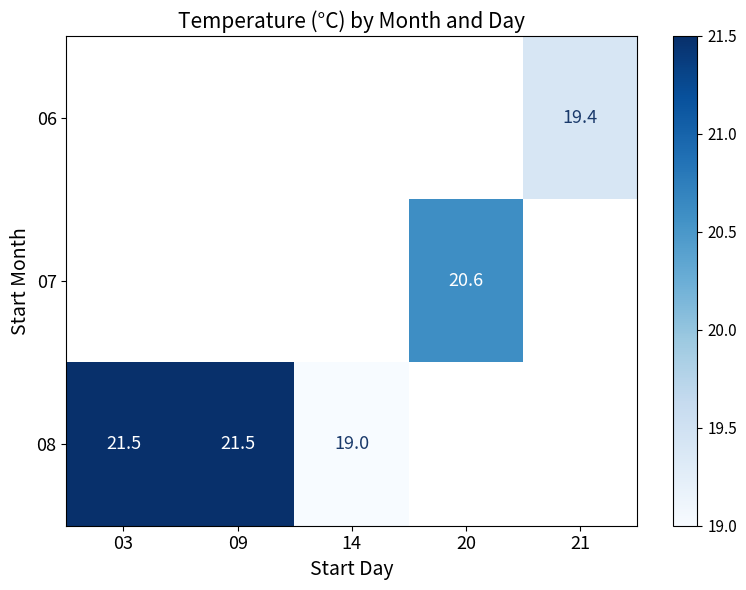

The 08 series shows 21.5 at 09. True or false?

True